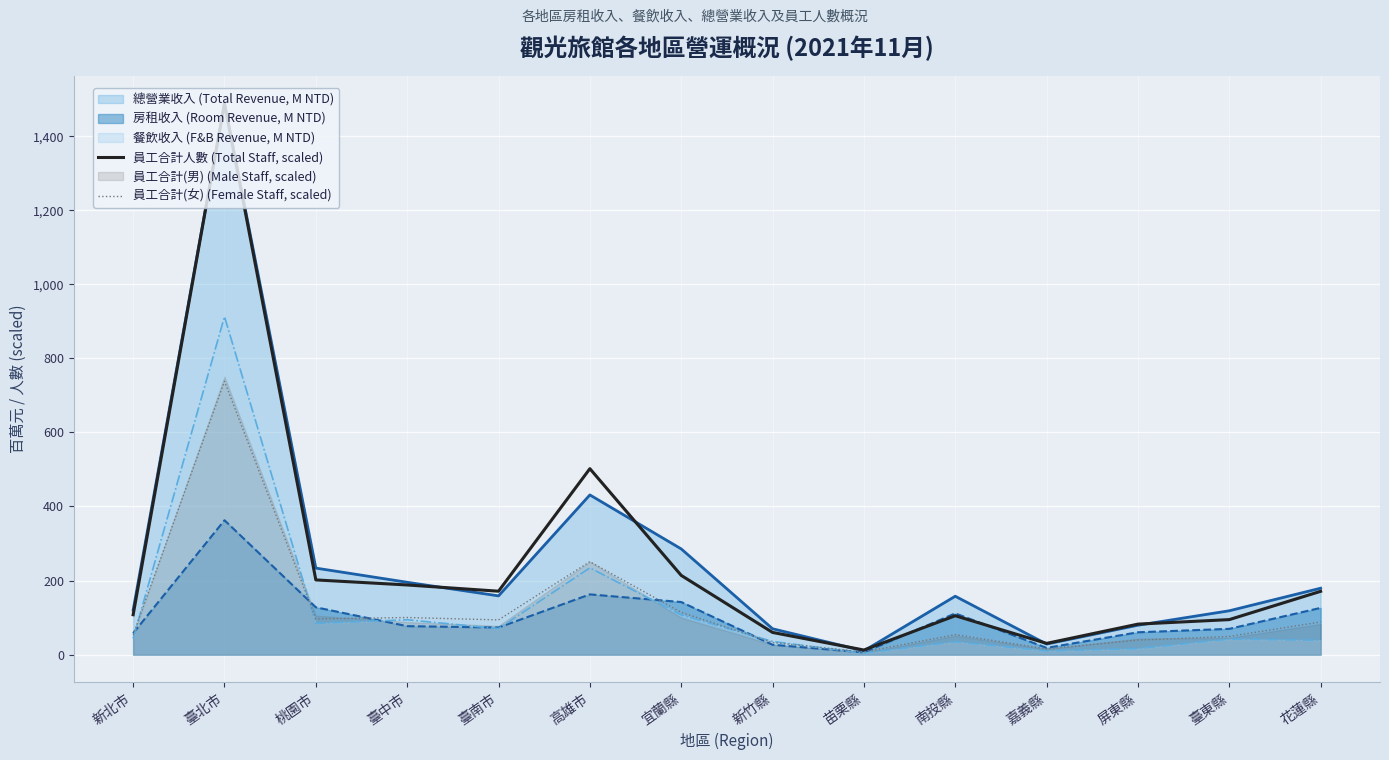

Is the value of 員工合計人數 (Total Staff, scaled) at 苗栗縣 greater than the value of 員工合計(女) (Female Staff, scaled) at 南投縣?

No